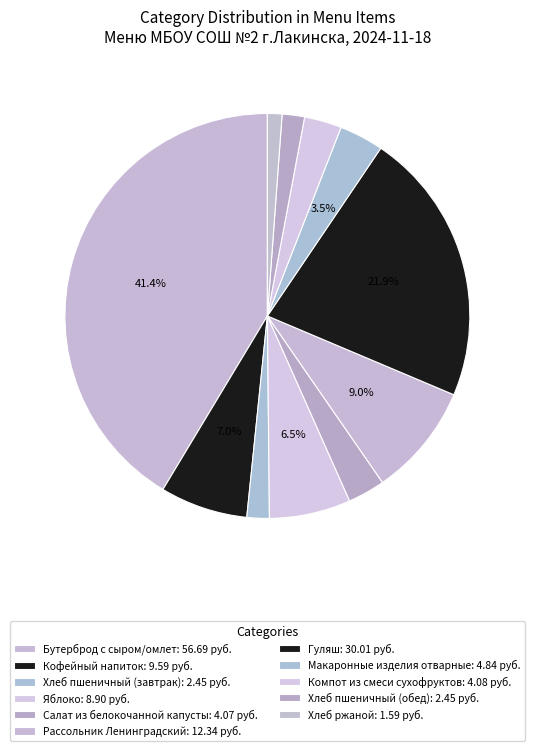

Count the number of slices in the pie.

11